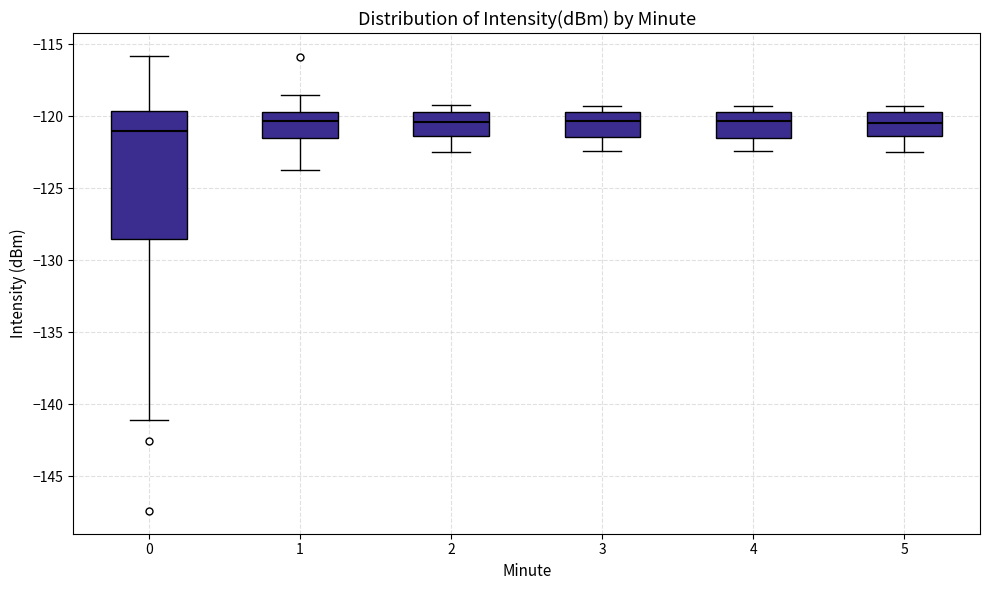

Reading left to right, read every box against the y-axis: the position of its median line, the range the box covers, and the ends of its whiskers. The values are not printed on the chart, so give them approximately, as read against the axis.

0: median -121.0, box -128.5 to -119.5, whiskers -141.0 to -116.0
1: median -120.5, box -121.5 to -119.5, whiskers -123.5 to -118.5
2: median -120.5, box -121.5 to -119.5, whiskers -122.5 to -119.0
3: median -120.5, box -121.5 to -119.5, whiskers -122.5 to -119.5 (just above the box's upper edge)
4: median -120.5, box -121.5 to -119.5, whiskers -122.5 to -119.5 (just above the box's upper edge)
5: median -120.5, box -121.5 to -119.5, whiskers -122.5 to -119.5 (just above the box's upper edge)